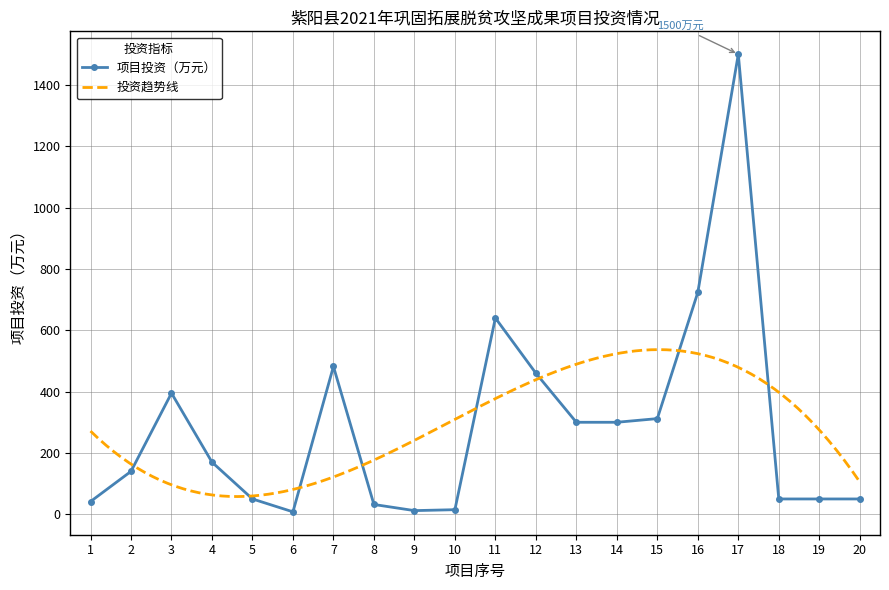

How many data points are less than 170?

10